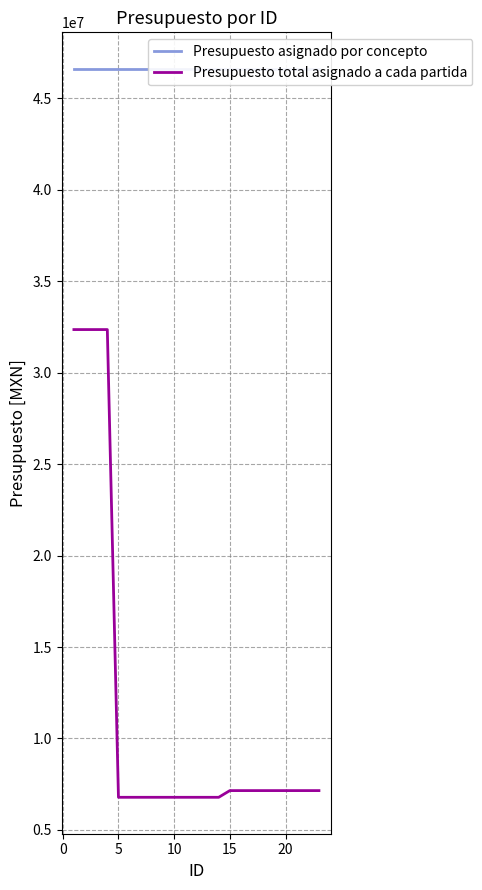

True or false: Presupuesto total asignado a cada partida and Presupuesto asignado por concepto cross at least once.

False